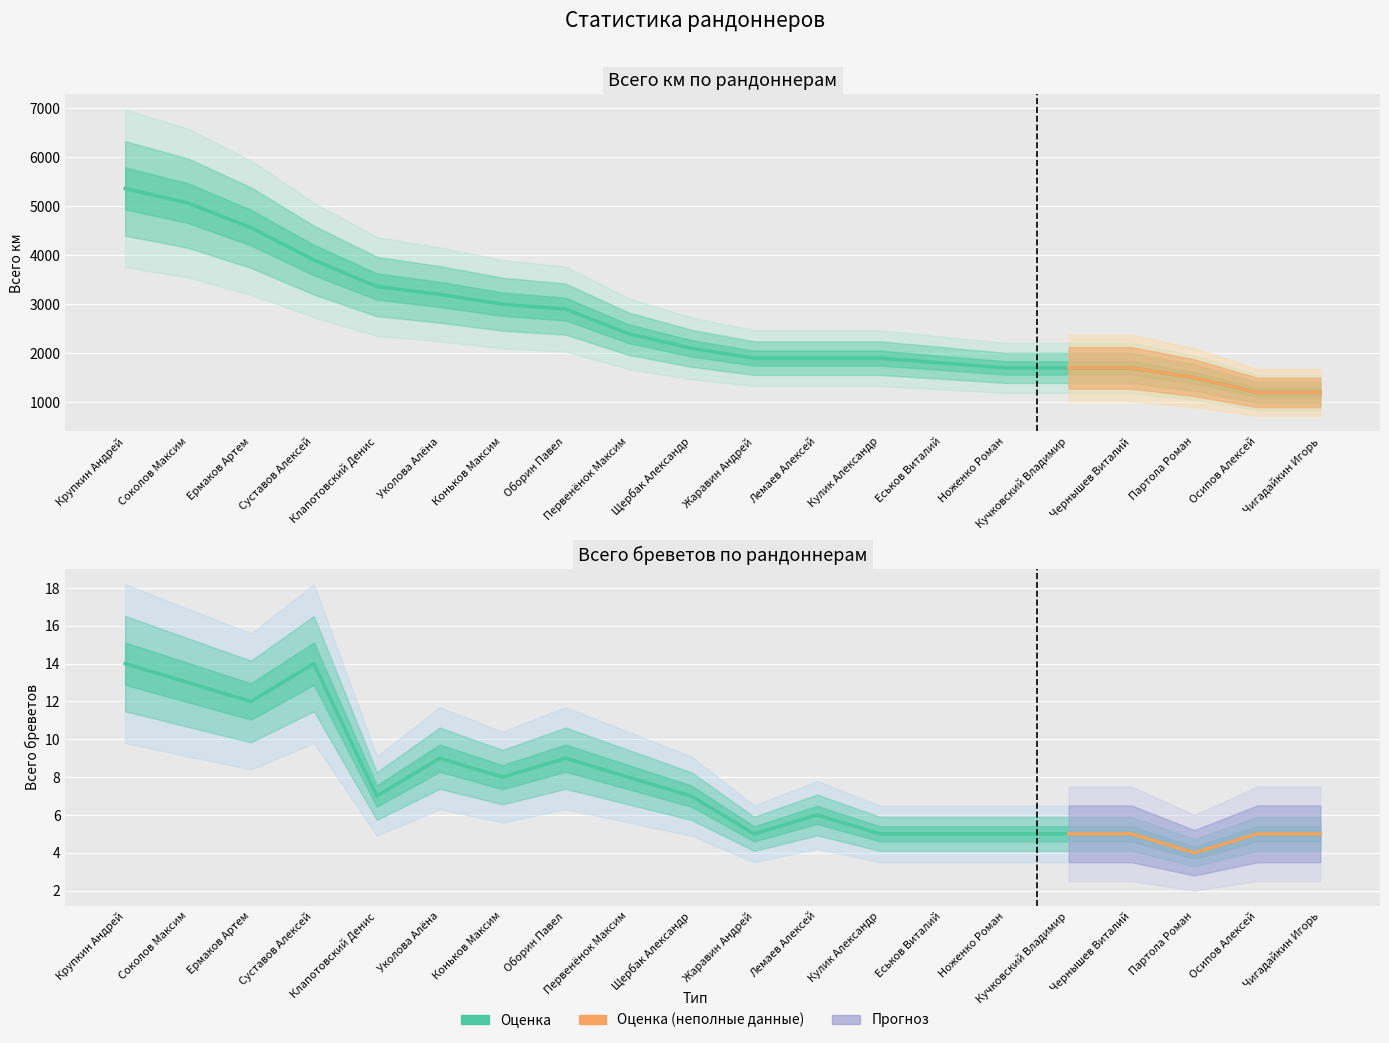

List the series in order of their overall mean, lowest first.

Всего бреветов, Всего км